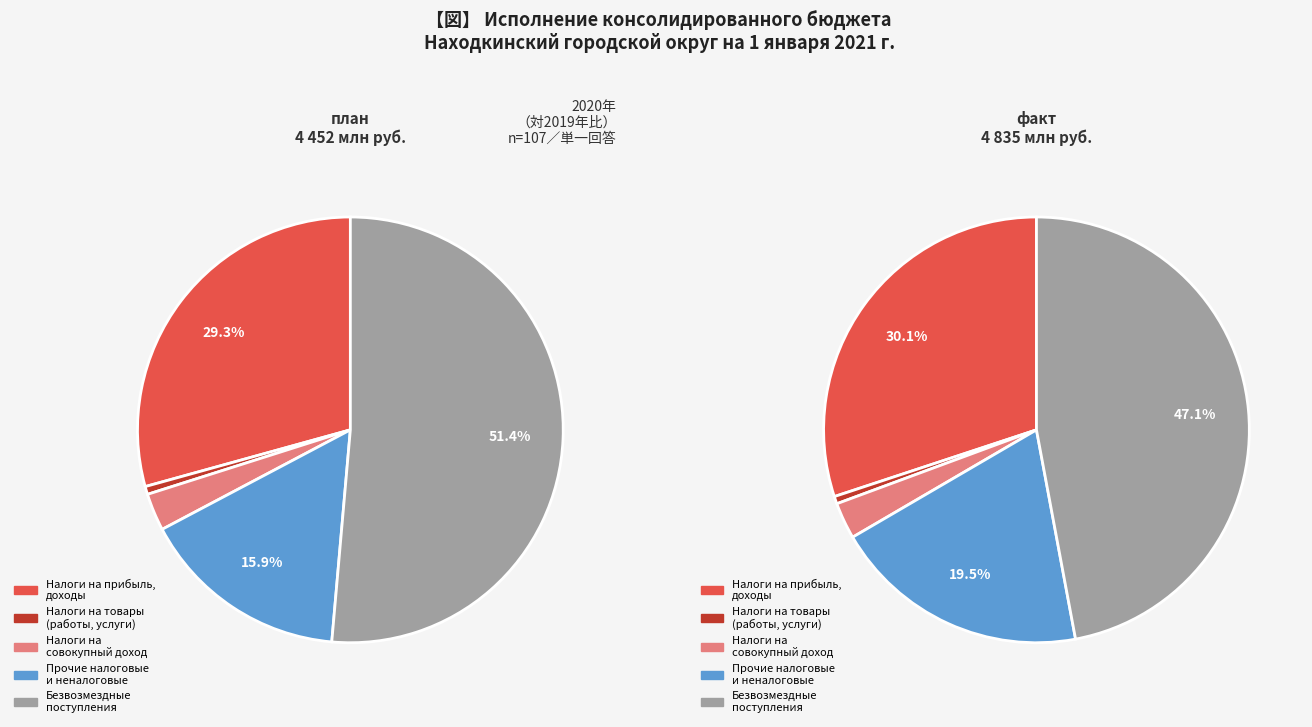

Is there a majority slice in this chart?

No